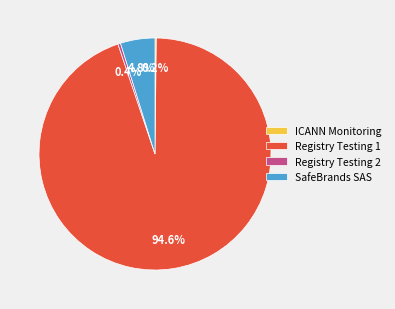

What is the total percentage of Registry Testing 1 and SafeBrands SAS?

99.4%